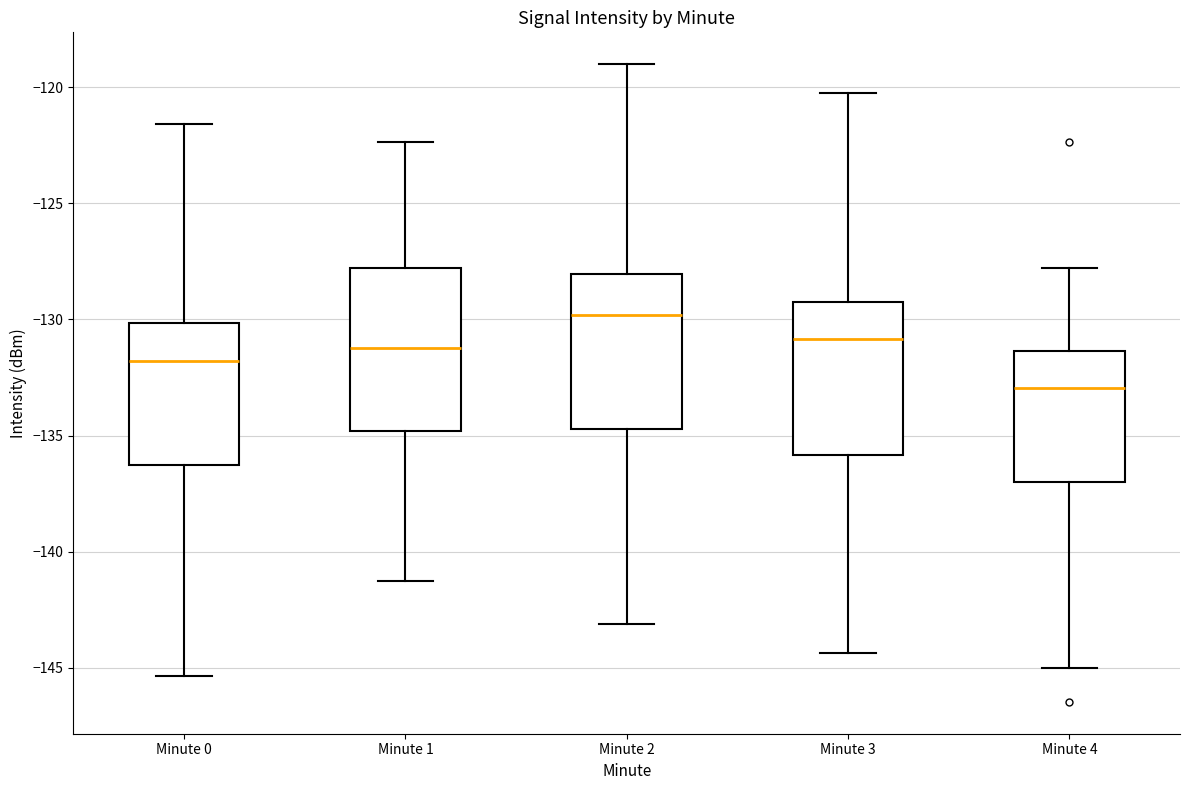

Reading left to right, read every box against the y-axis: the position of its median line, the range the box covers, and the ends of its whiskers. The values are not printed on the chart, so give them approximately, as read against the axis.

Minute 0: median -132.0, box -136.5 to -130.0, whiskers -145.5 to -121.5
Minute 1: median -131.0, box -135.0 to -128.0, whiskers -141.0 to -122.5
Minute 2: median -130.0, box -134.5 to -128.0, whiskers -143.0 to -119.0
Minute 3: median -131.0, box -136.0 to -129.5, whiskers -144.5 to -120.0
Minute 4: median -133.0, box -137.0 to -131.5, whiskers -145.0 to -128.0